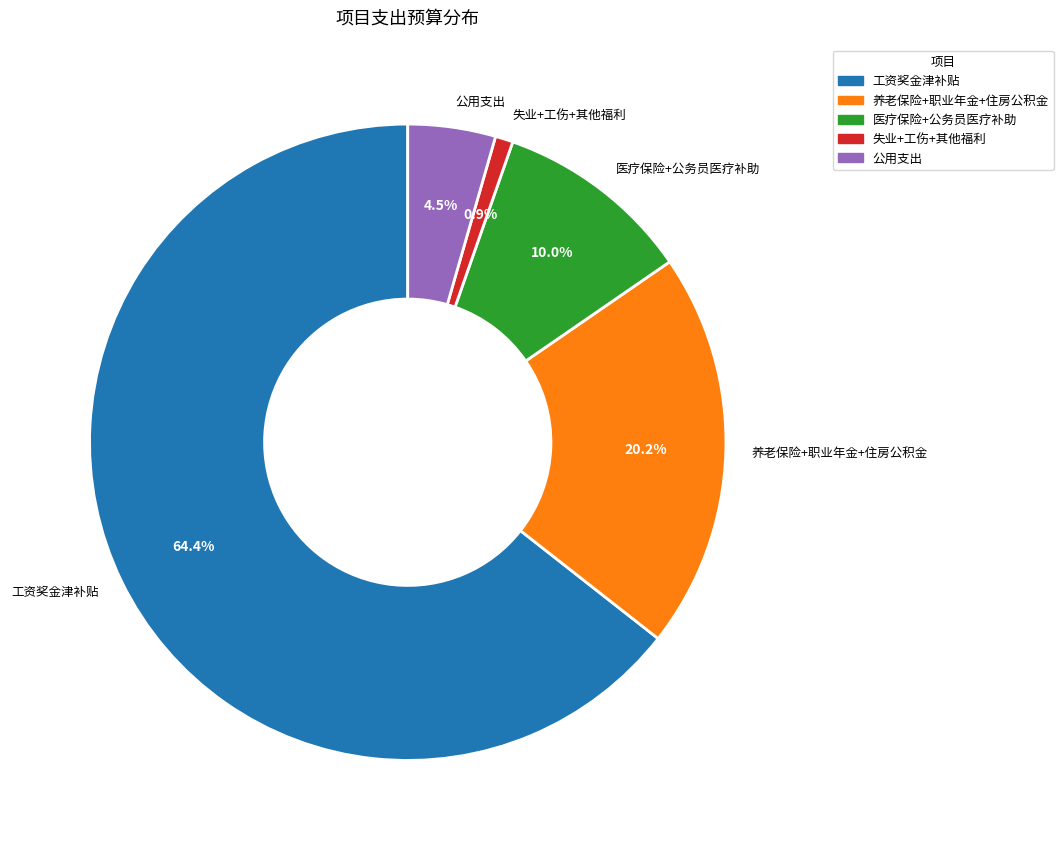

Is there a majority slice in this chart?

Yes